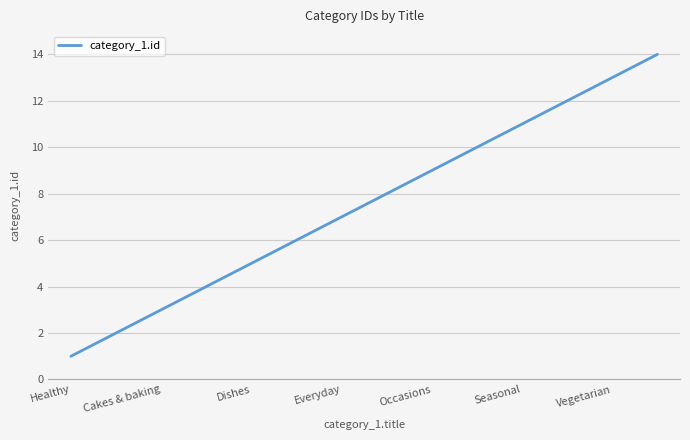

True or false: there are more than 0 points higher than both neighbors.

False